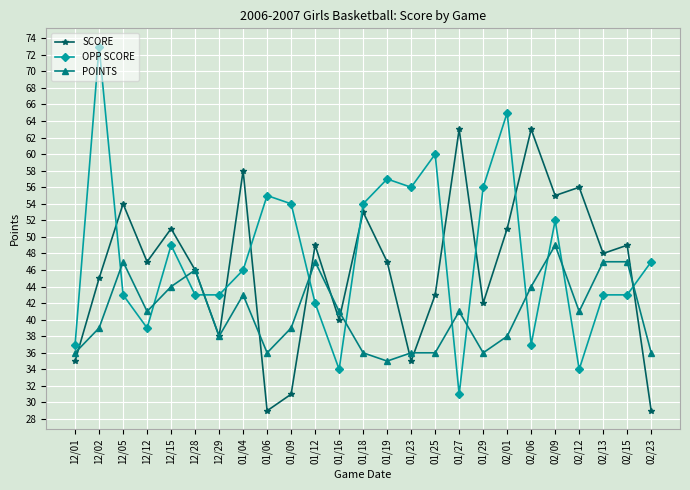

How many times do SCORE and OPP SCORE cross each other?

10